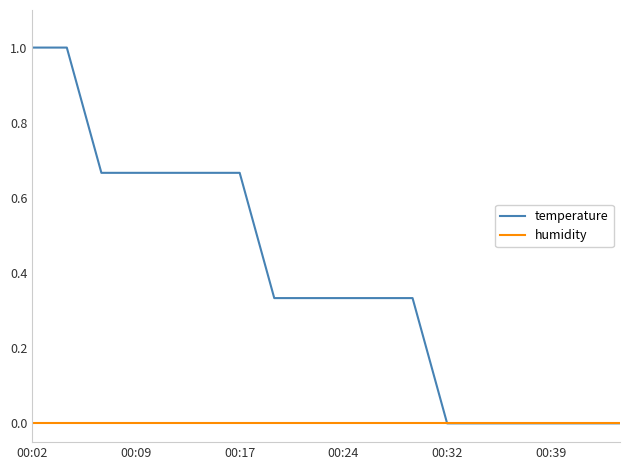

Which series has the largest range (max minus min)?

temperature